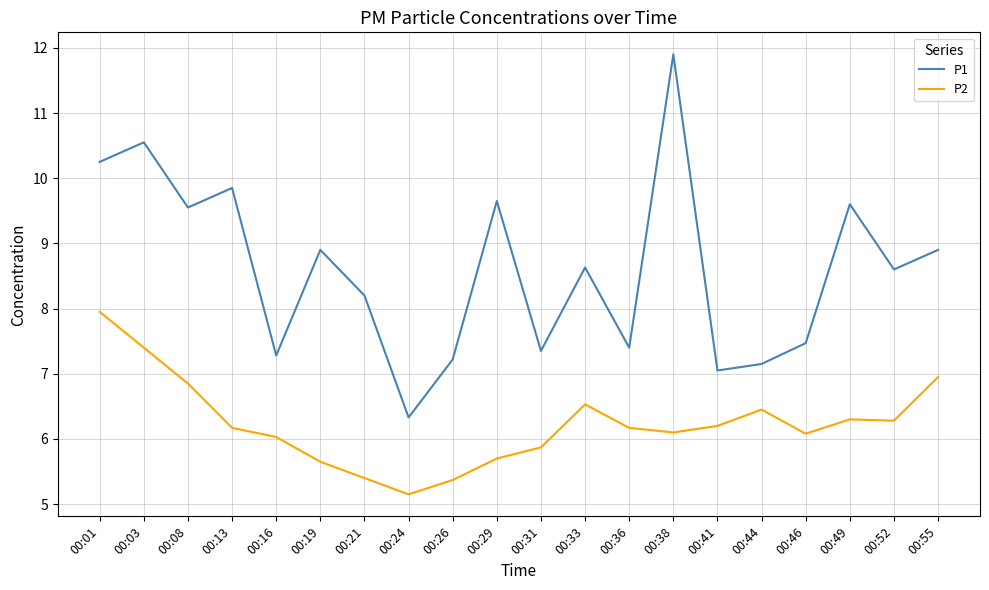

In P2, how many points are higher than both neighbors (excluding endpoints)?

3